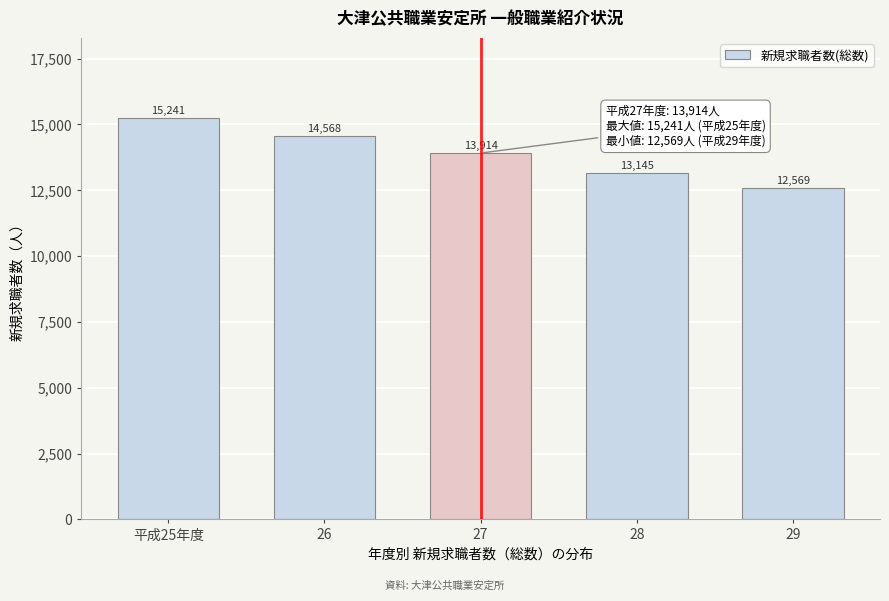

Reading right to left, list all the values displayed in this chart.

29=12569	28=13145	27=13914	26=14568	平成25年度=15241